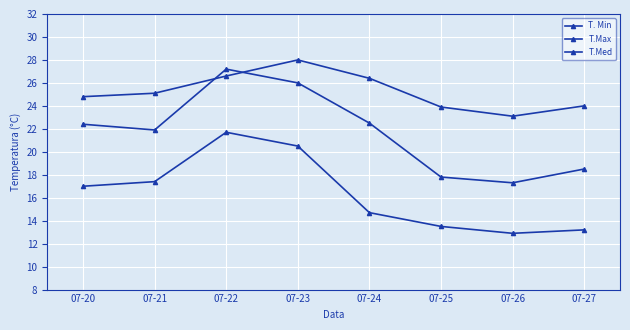

Reading right to left, what are all the values shown in this chart?

T. Min: 07-27=13.2	07-26=12.9	07-25=13.5	07-24=14.7	07-23=20.5	07-22=21.7	07-21=17.4	07-20=17.0
T.Max: 07-27=24.0	07-26=23.1	07-25=23.9	07-24=26.4	07-23=28.0	07-22=26.6	07-21=25.1	07-20=24.8
T.Med: 07-27=18.5	07-26=17.3	07-25=17.8	07-24=22.5	07-23=26.0	07-22=27.2	07-21=21.9	07-20=22.4